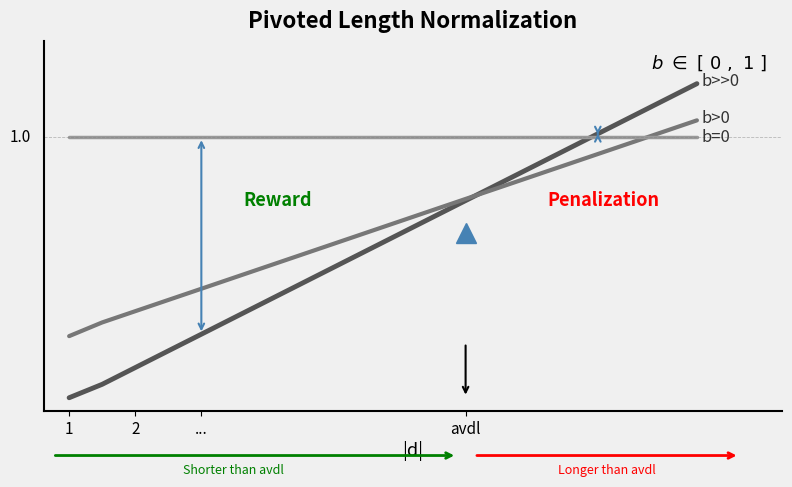

Is it true that b=0 equals 1.0 at ...?

True